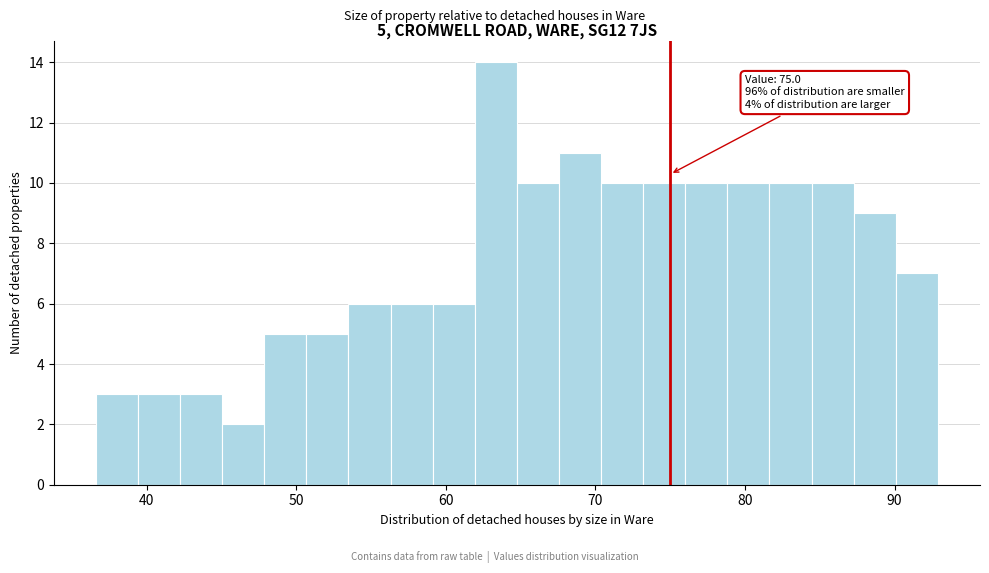

Read against the x-axis, roughly where is the centre of the tallest bar?

63